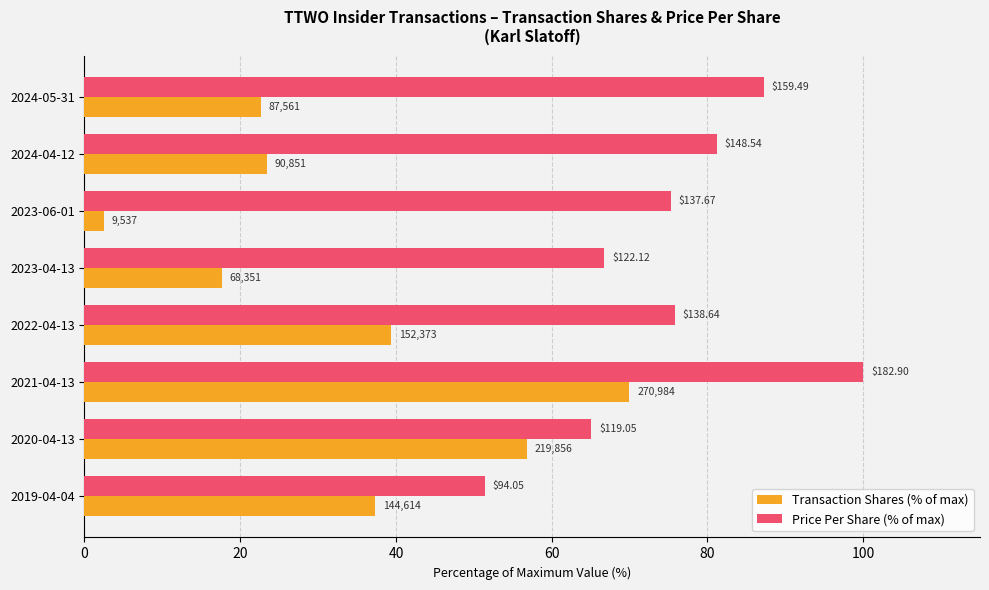

What are all the series names shown in the legend?

Transaction Shares (% of max), Price Per Share (% of max)